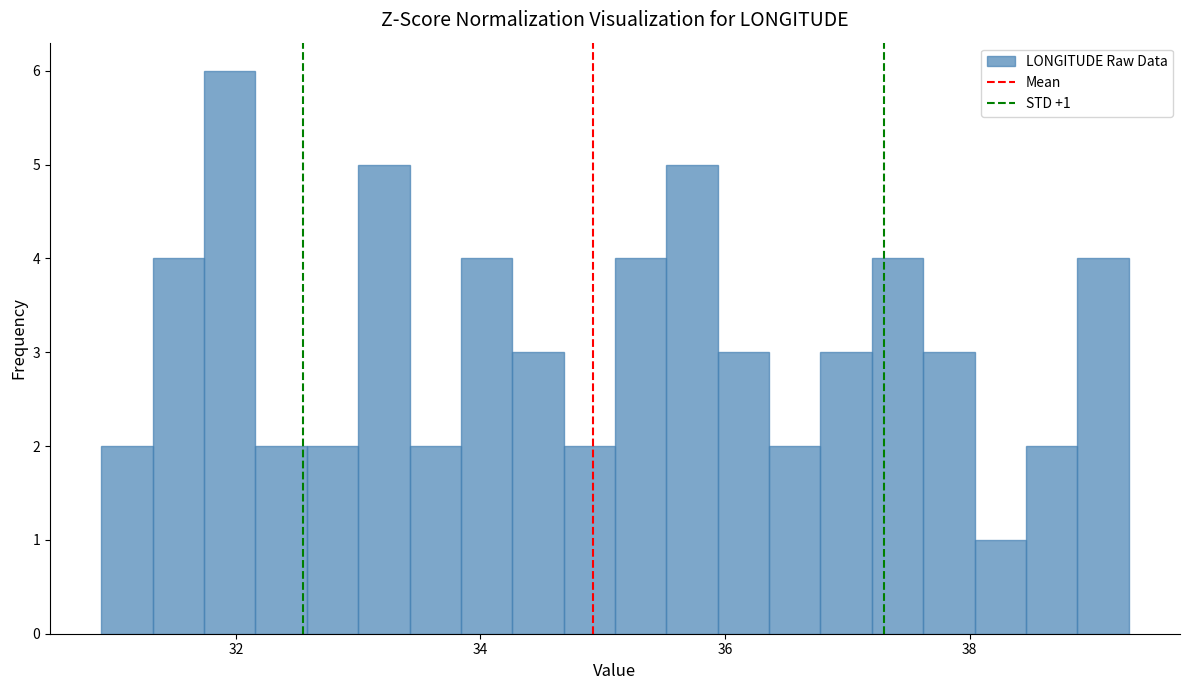

Read against the x-axis, roughly where is the centre of the tallest bar?

32.0